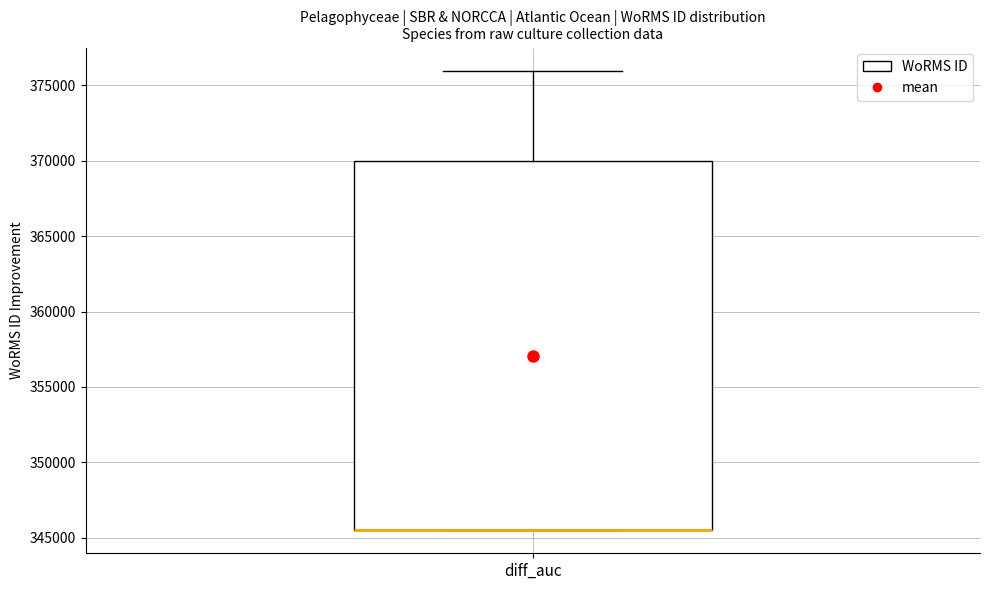

Transcribe this box plot: give where the median line is, the range the box spans, and where the two whiskers end, as read against the y-axis. The values are not printed on the chart, so give them approximately, as read against the axis.

median 345500 (drawn on the box's lower edge), box 345500 to 370000, whiskers 345500 to 376000